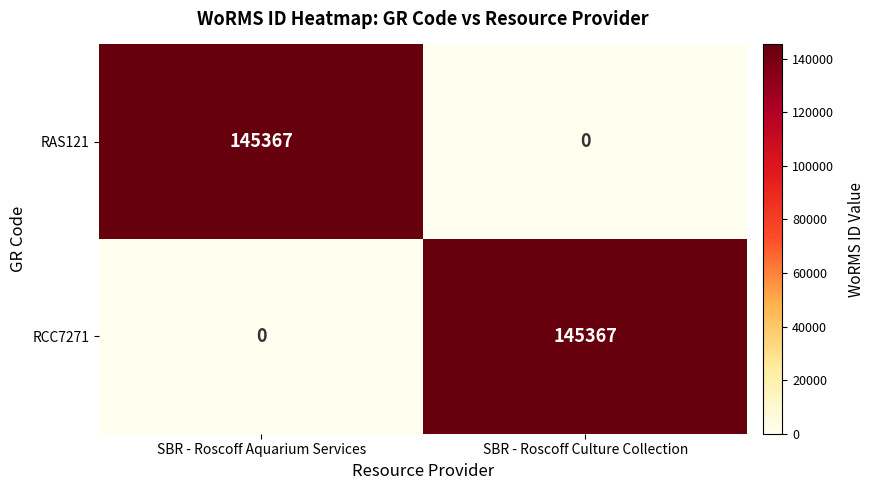

The value of RAS121 at SBR - Roscoff Aquarium Services is 145367. True or false?

True